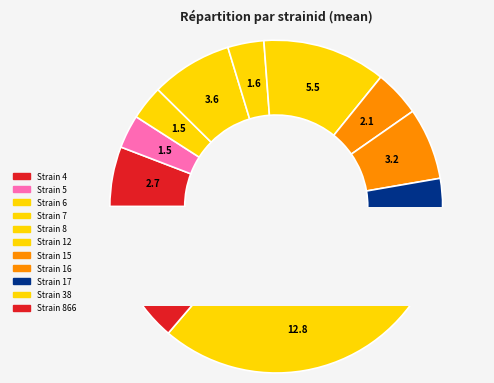

To the nearest percent, what is the difference between the 6 and 4 slice percentages?

2%